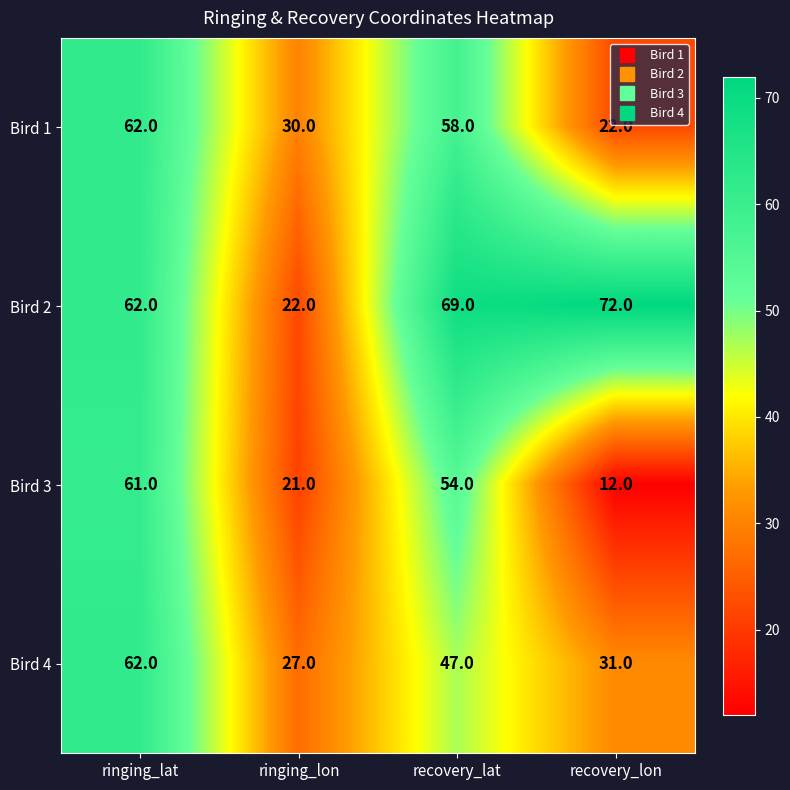

What is the difference between the maximum and minimum values in the Bird 4 series?

35